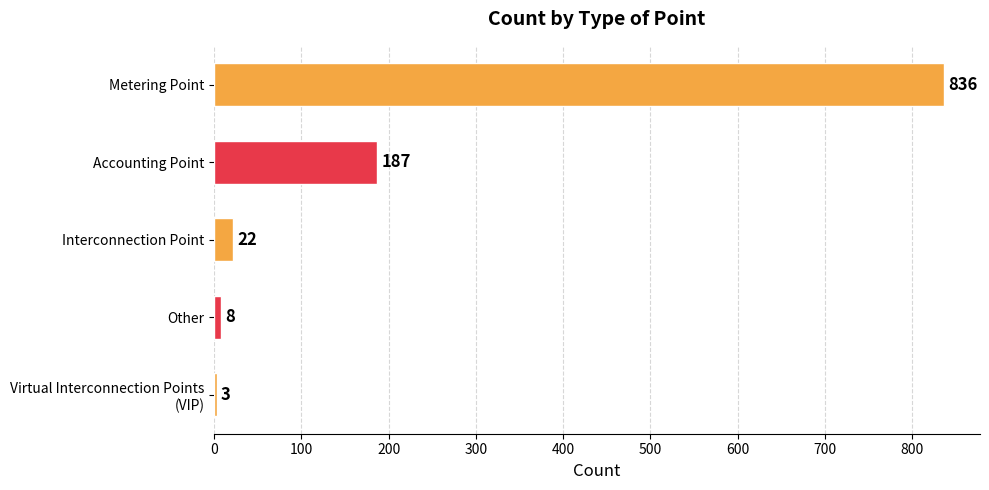

Are the bars horizontal?

Yes